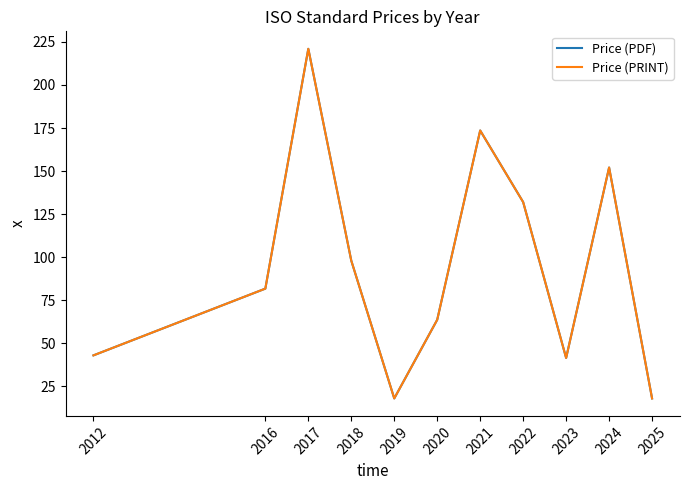

Is this an area chart (filled region under the line)?

No